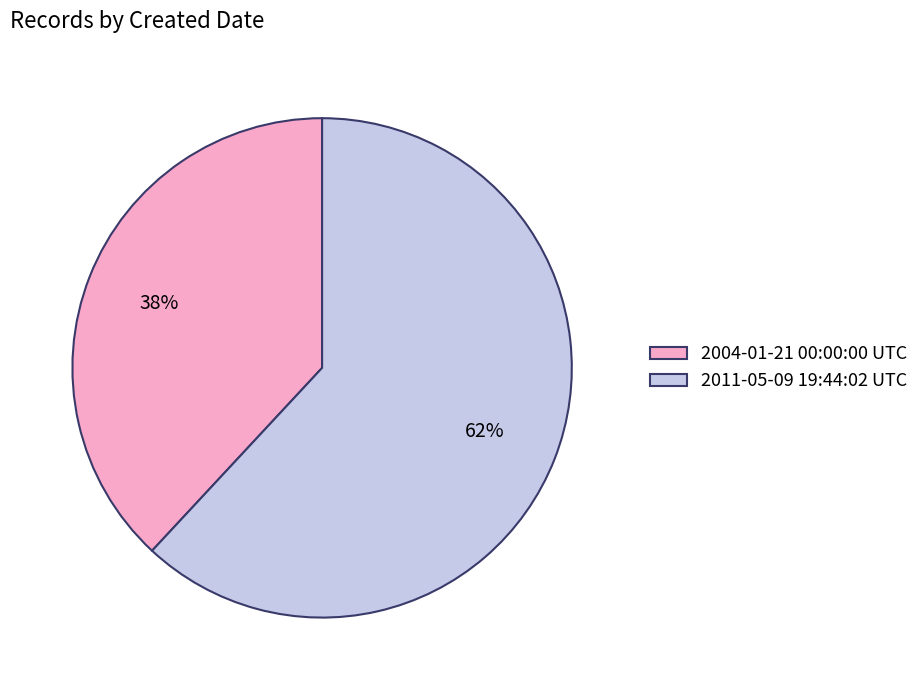

What percentage is the 2011-05-09 19:44:02 UTC slice, to the nearest percent?

62%